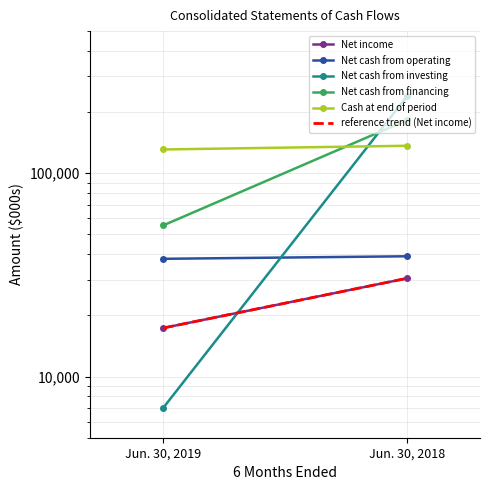

What are all the series names shown in the legend?

Net income, Net cash from operating, Net cash from investing, Net cash from financing, Cash at end of period, reference trend (Net income)